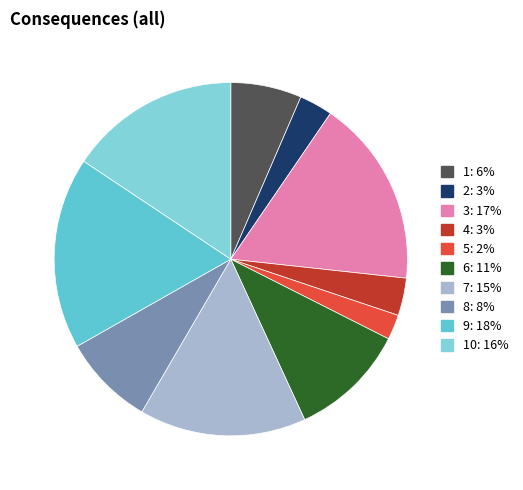

Is there any slice that represents more than half of the pie?

No